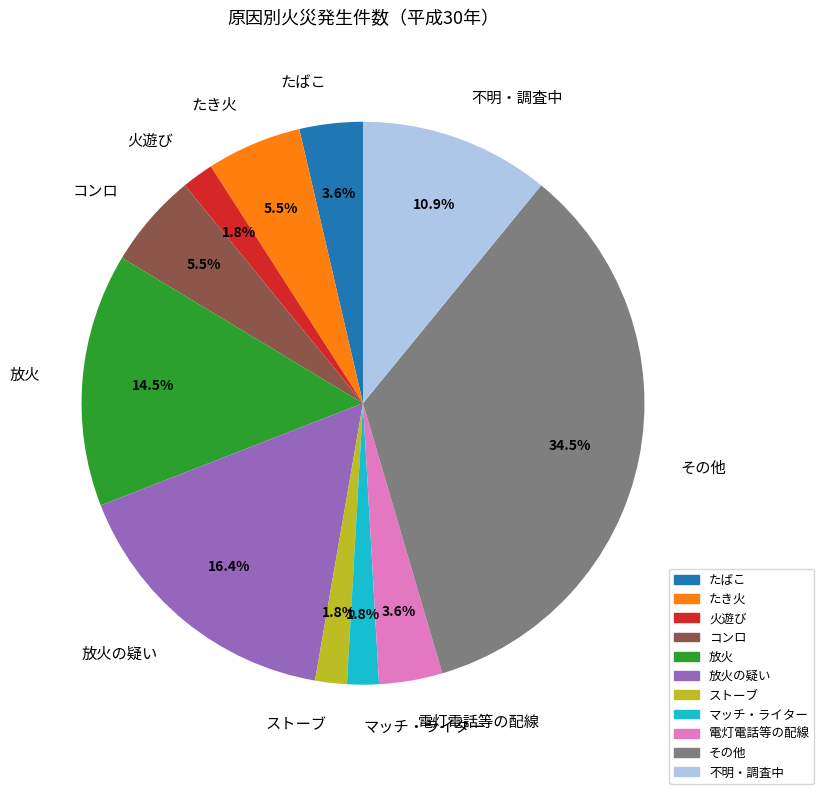

What percentage do ストーブ and 放火の疑い together represent?

18.2%